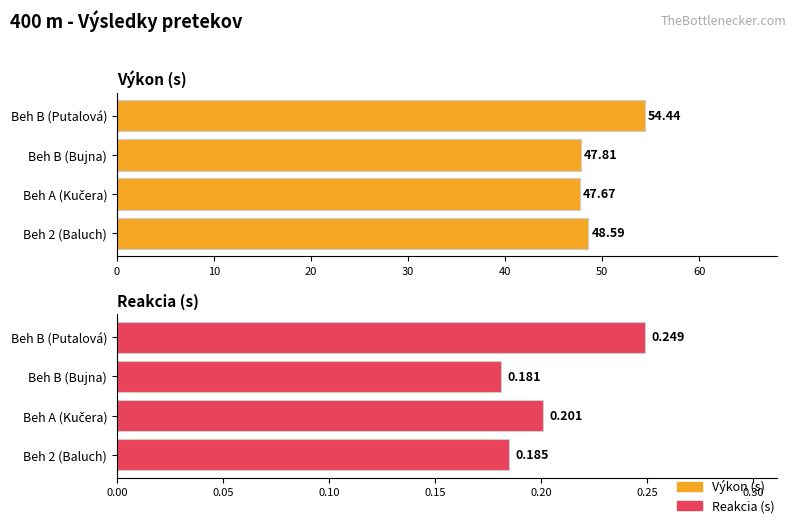

The value of Výkon (s) at Beh B (Putalová) is 15.6. True or false?

False